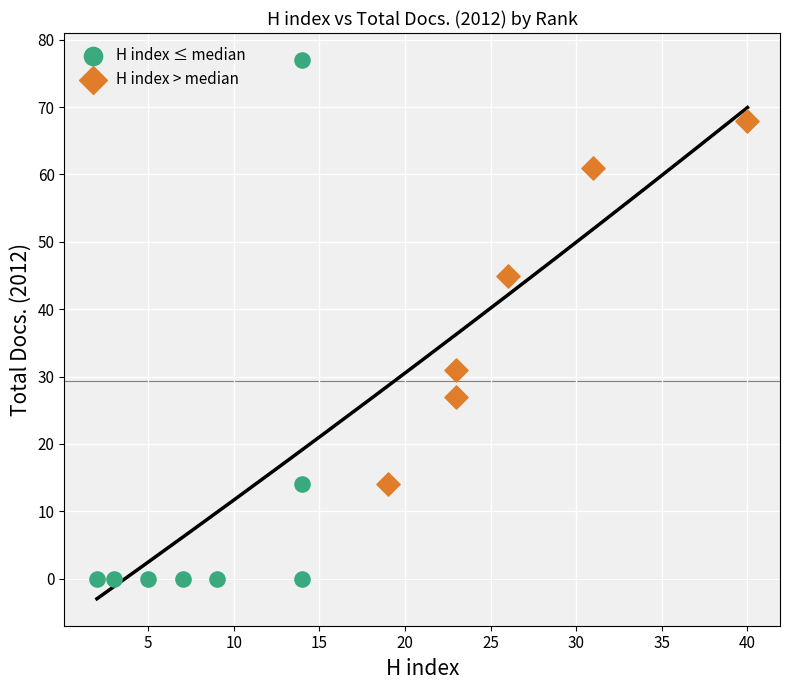

Which series has the largest Y range (max minus min)?

H index ≤ median